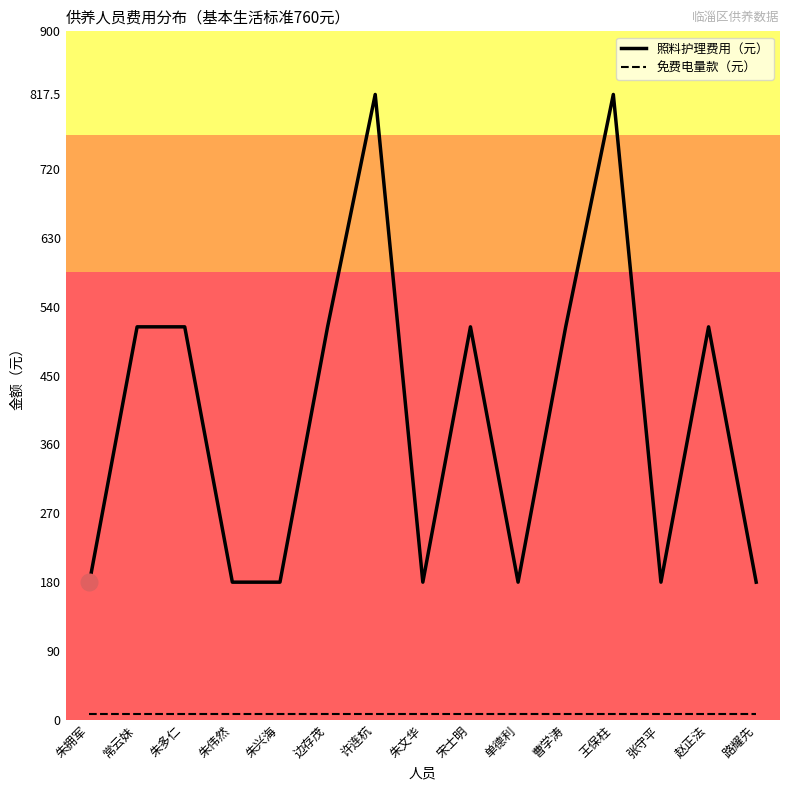

What value does the 照料护理费用（元） series have at 路耀先?

180.0